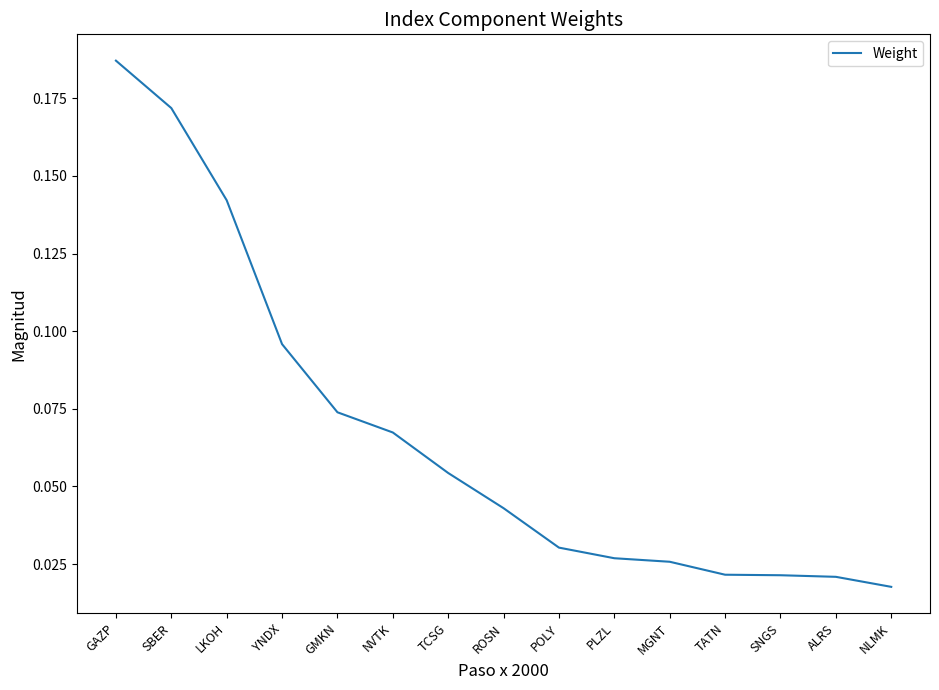

Which label corresponds to the smallest value in the chart?

NLMK